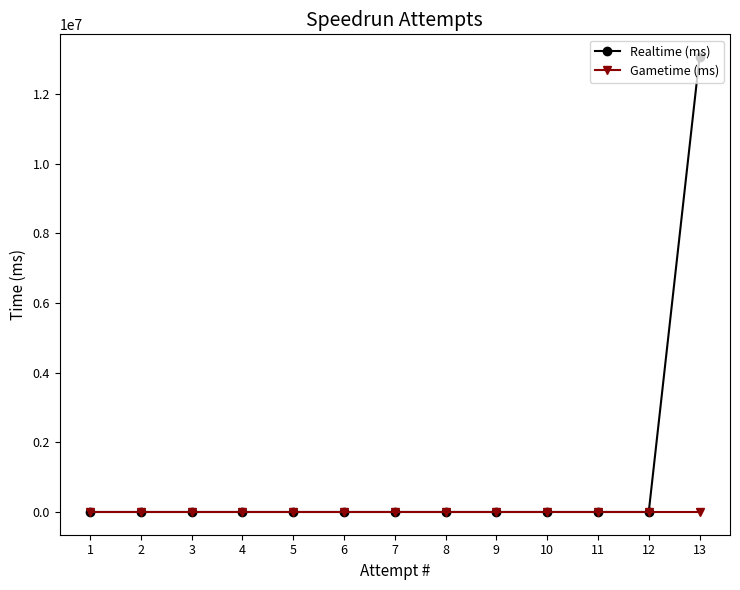

Which category has the highest value across all series?

13